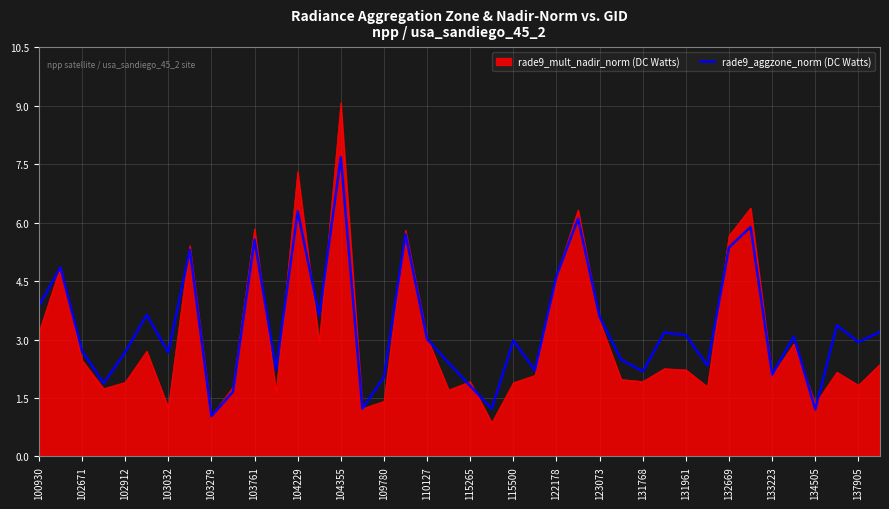

Rank the series by their maximum value, from lowest to highest.

rade9_aggzone_norm (DC Watts), rade9_mult_nadir_norm (DC Watts)